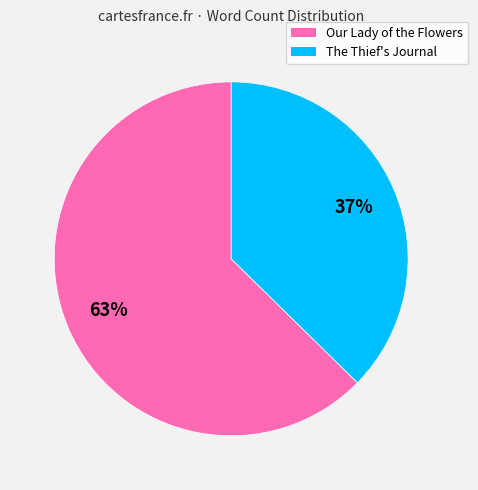

Count the number of slices in the pie.

2